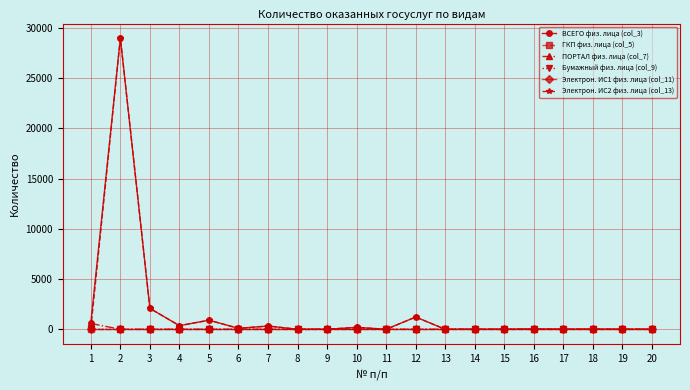

Does the chart have visible grid lines?

Yes